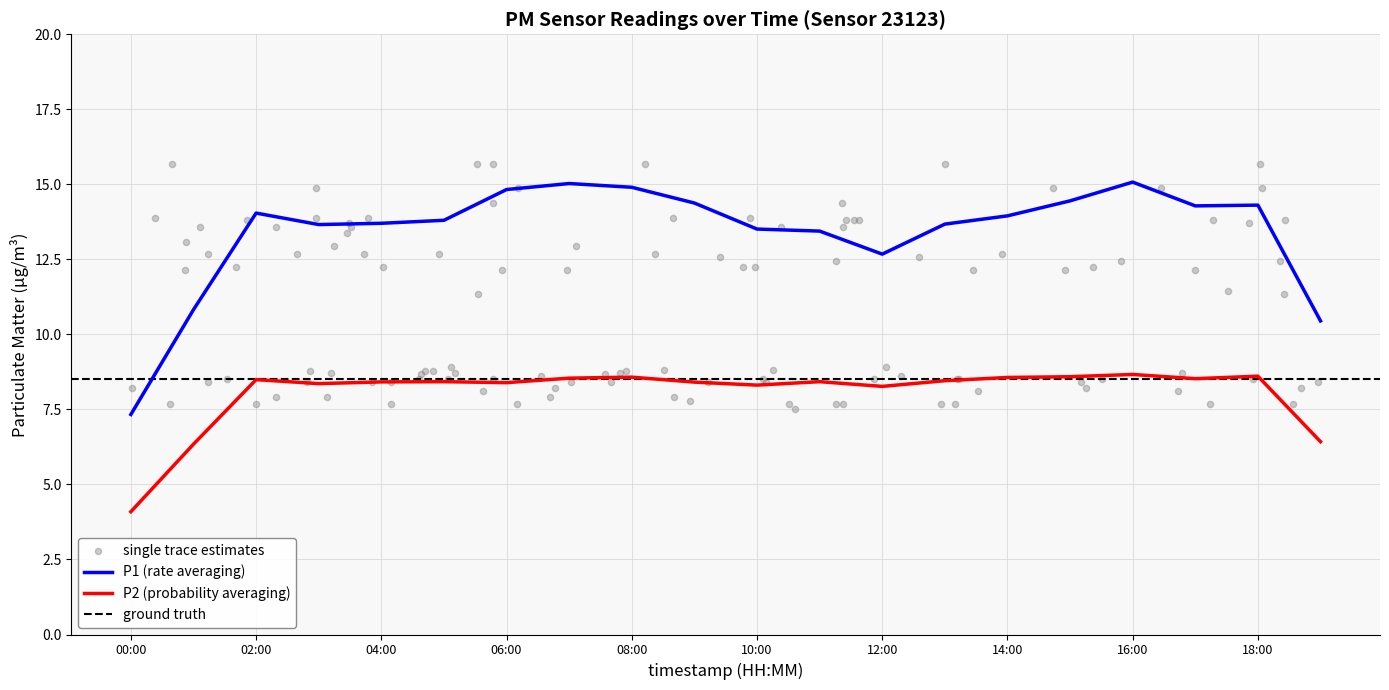

Which series has the largest total across all categories?

P1